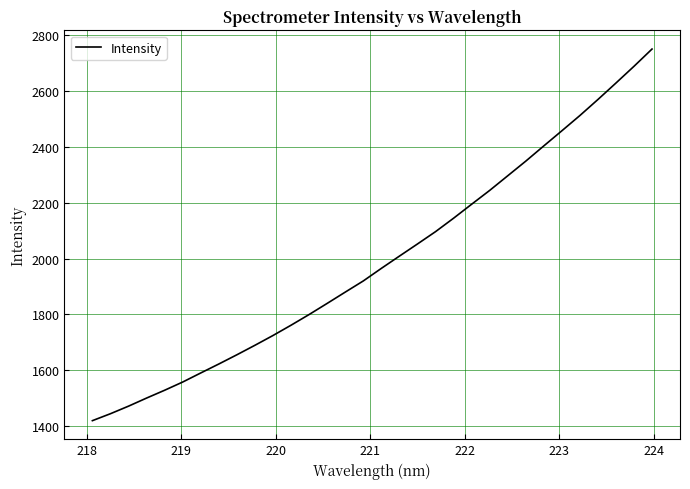

What is the difference between the maximum and minimum values?

1330.4